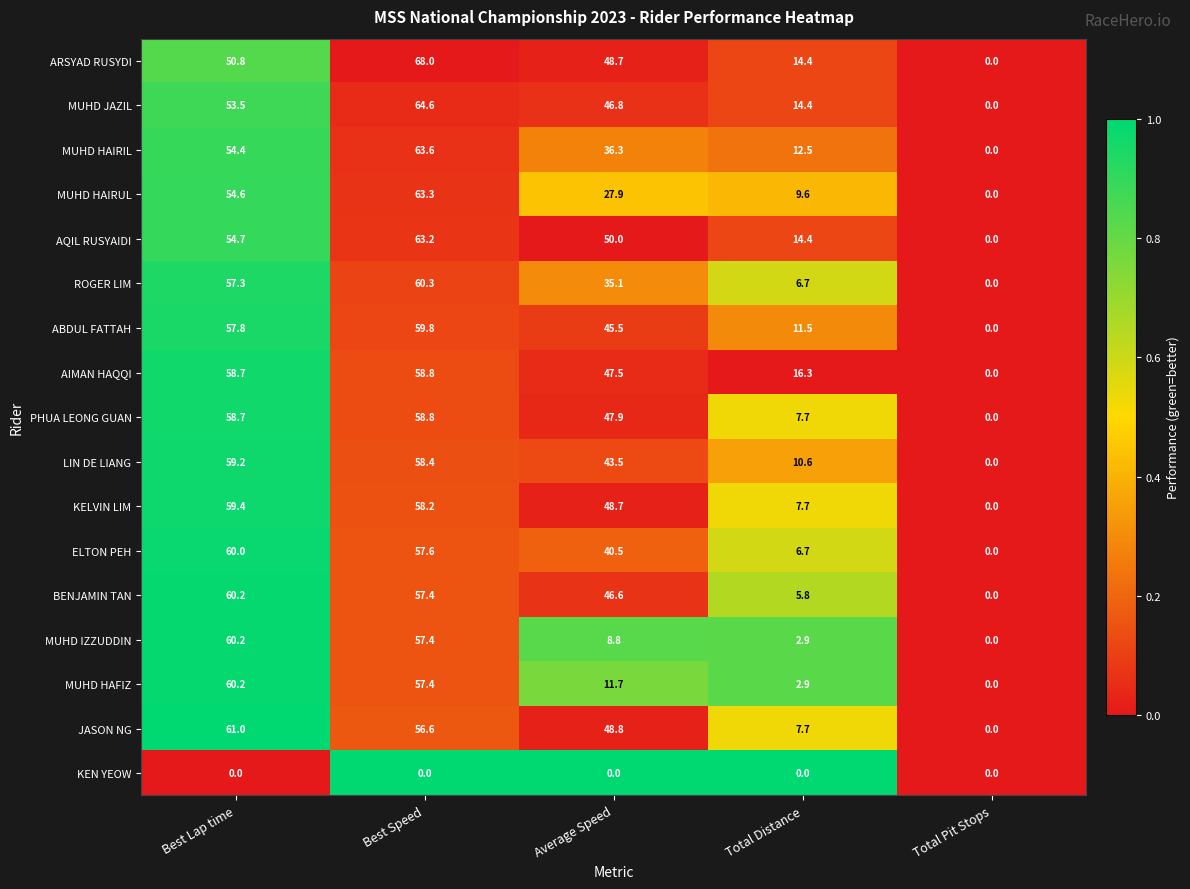

Which category has the lowest value in the ELTON PEH series?

Total Pit Stops